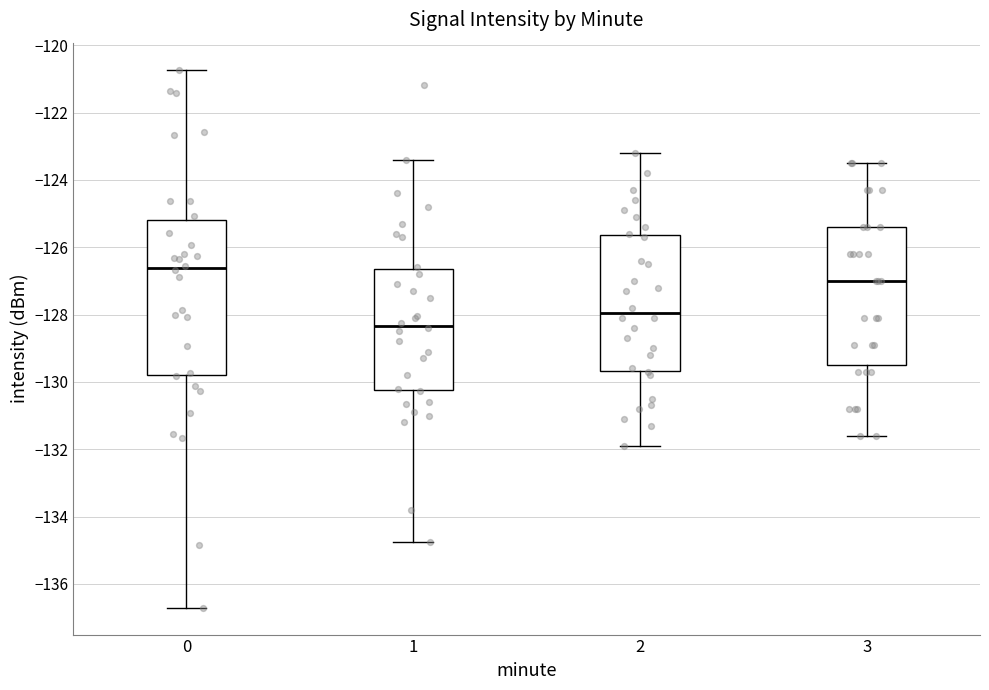

Reading left to right, transcribe this box plot: for each box, give where its median line is, the range the box spans, and where its two whiskers end, as read against the y-axis. The values are not printed on the chart, so give them approximately, as read against the axis.

0: median -126.6, box -129.8 to -125.2, whiskers -136.8 to -120.8
1: median -128.4, box -130.2 to -126.6, whiskers -134.8 to -123.4
2: median -128.0, box -129.6 to -125.6, whiskers -131.8 to -123.2
3: median -127.0, box -129.4 to -125.4, whiskers -131.6 to -123.4